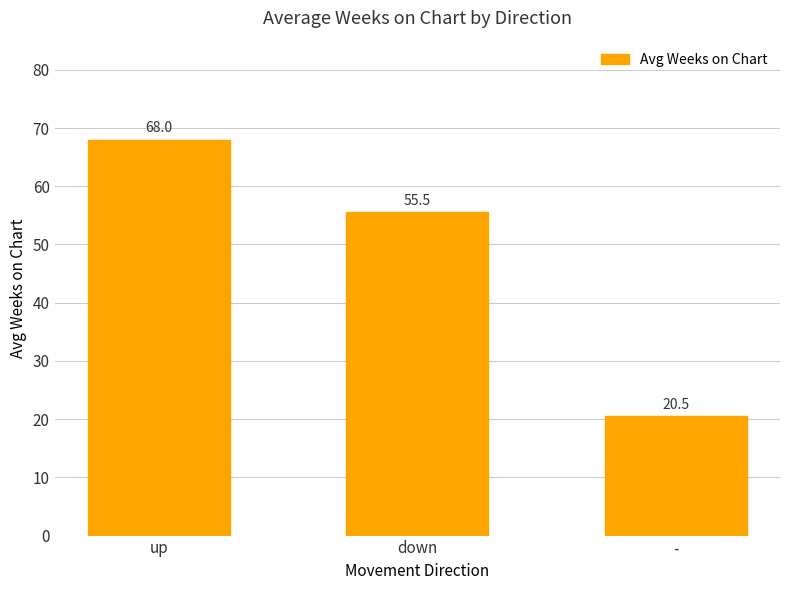

What is the change in value from up to -?

-47.5